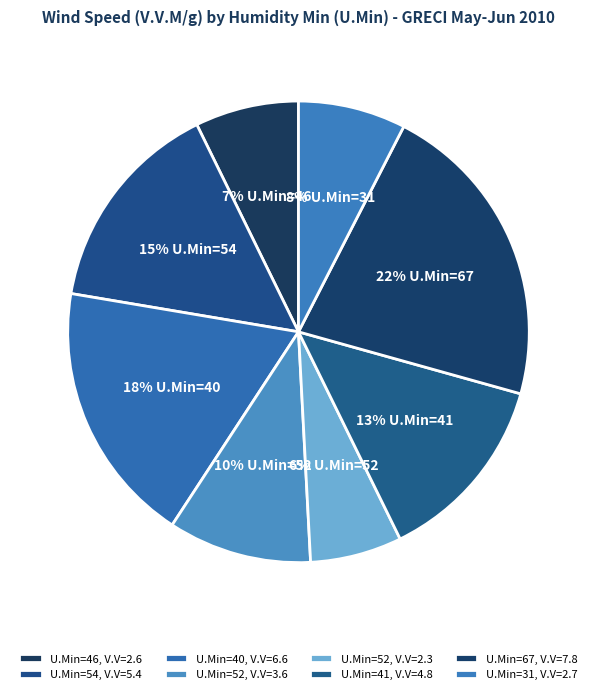

Count the number of slices in the pie.

8